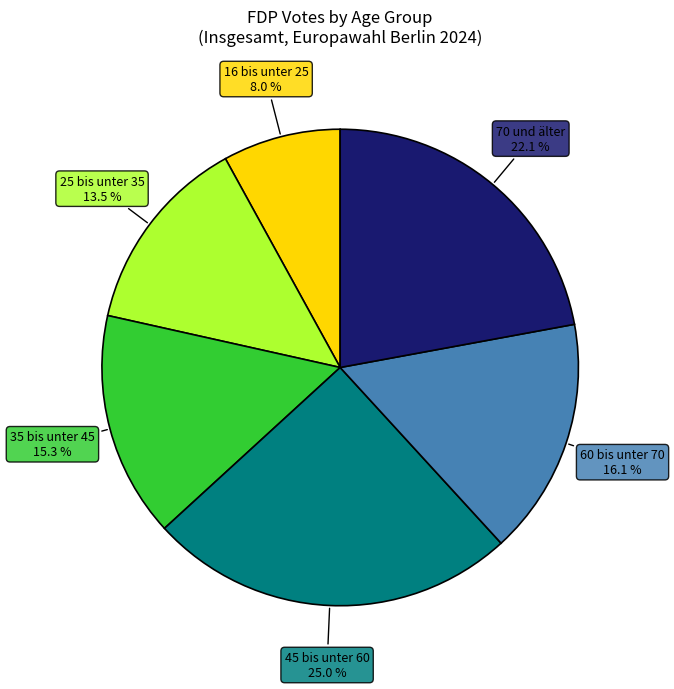

Is there any slice that represents more than half of the pie?

No